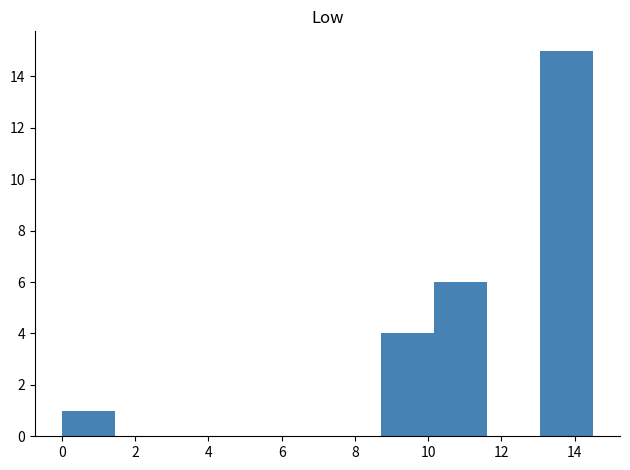

Reading left to right, transcribe this chart: for each bar, give the range it covers on the x-axis and its height. Neither the bar edges nor the heights are printed on the chart, so give them approximately, as read against the axes.

0.0 to 1.4: 1
1.4 to 3.0: 0
3.0 to 4.4: 0
4.4 to 5.8: 0
5.8 to 7.2: 0
7.2 to 8.8: 0
8.8 to 10.2: 4
10.2 to 11.6: 6
11.6 to 13.0: 0
13.0 to 14.6: 15